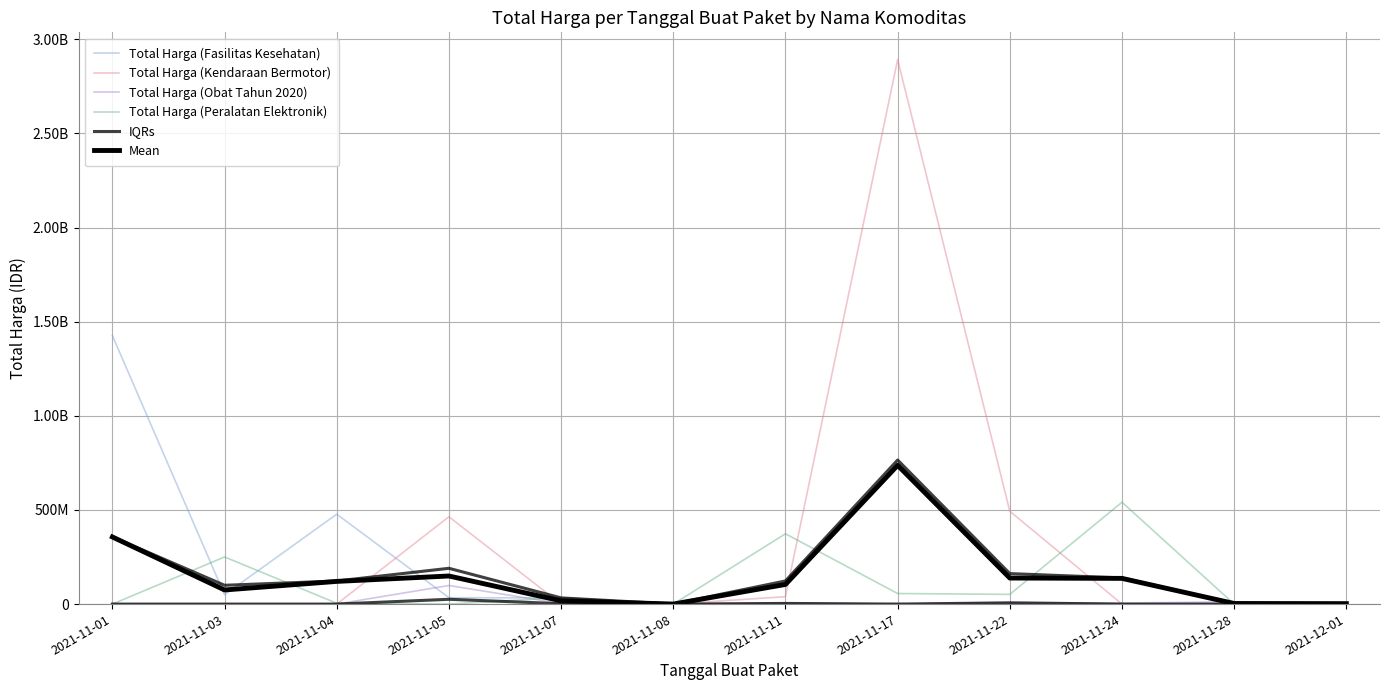

What is the label of the 11th point from the right?

2021-11-03